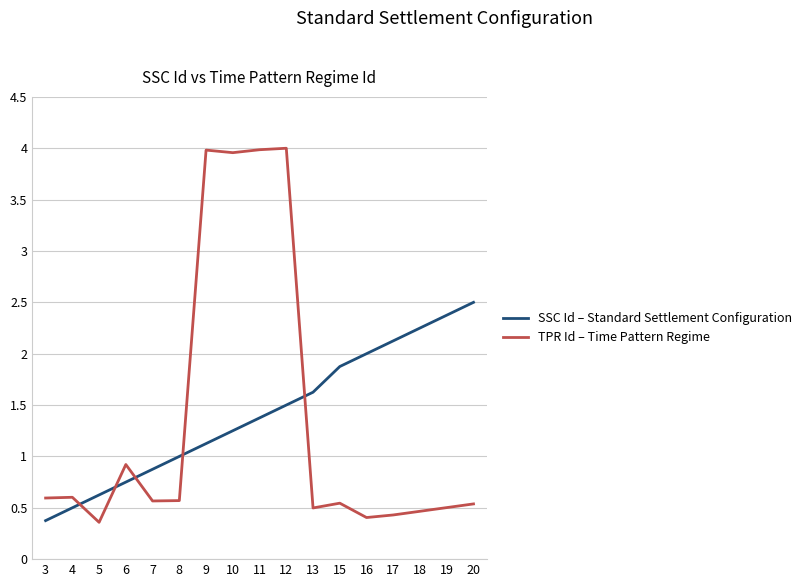

What is the minimum value for SSC Id – Standard Settlement Configuration?

0.4